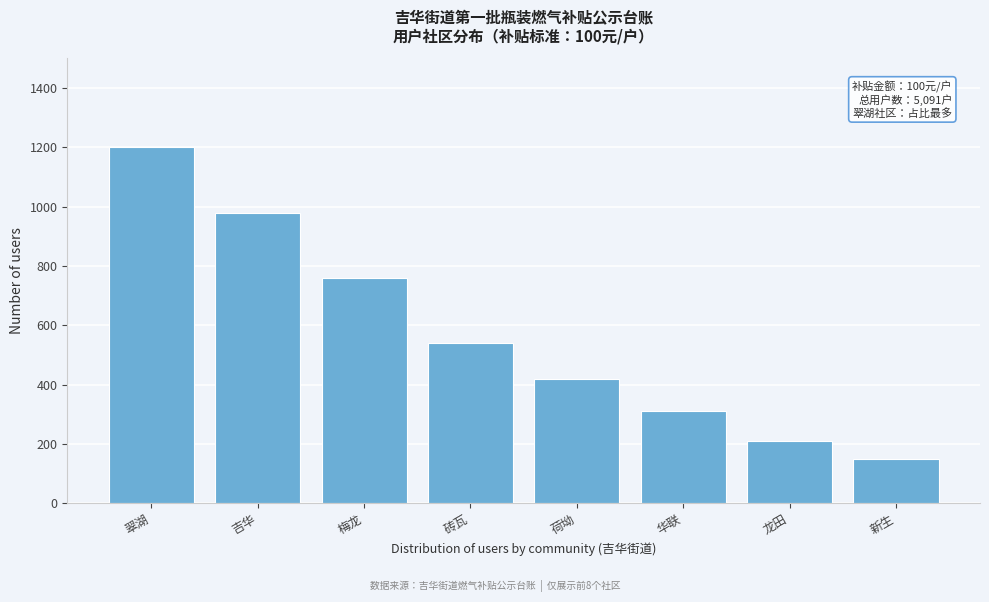

Reading right to left, list all the values displayed in this chart.

150	210	310	420	540	760	980	1200